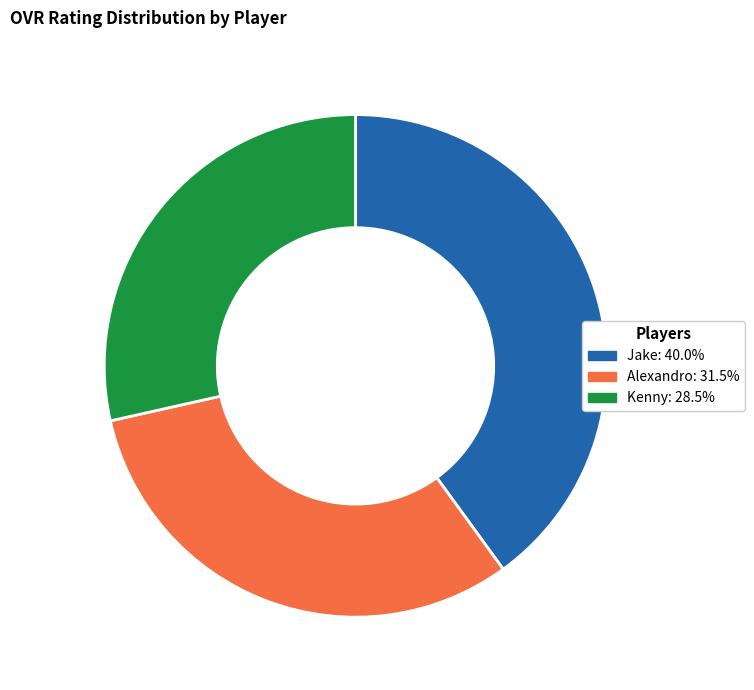

Combined, do Alexandro: 31.5% and Kenny: 28.5% account for over 50%?

Yes